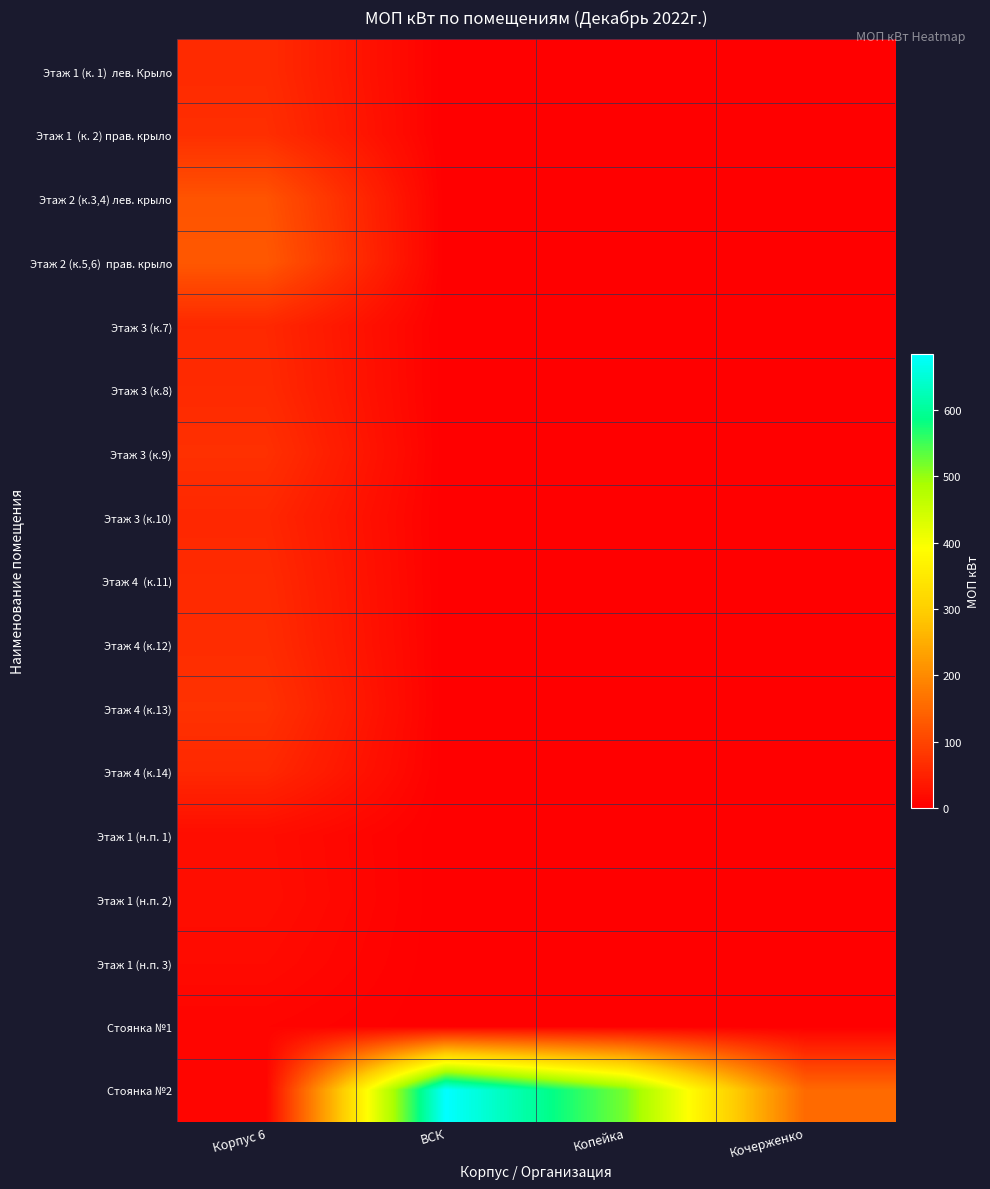

What is the difference between the highest and lowest values at Корпус 6?

120.2